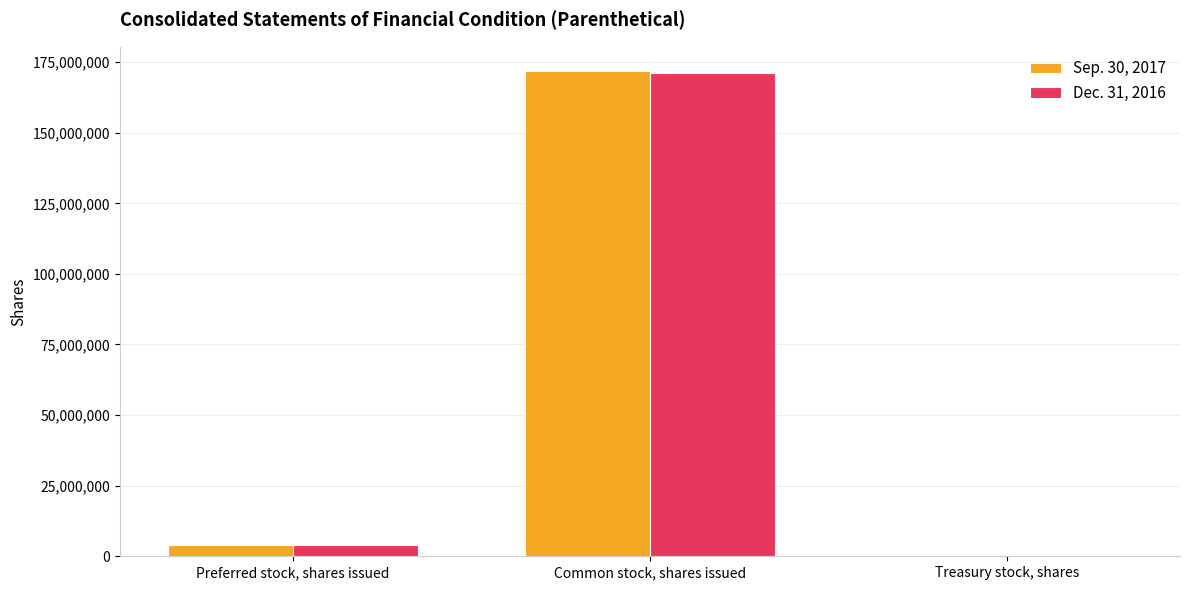

Does the chart contain stacked bars?

No